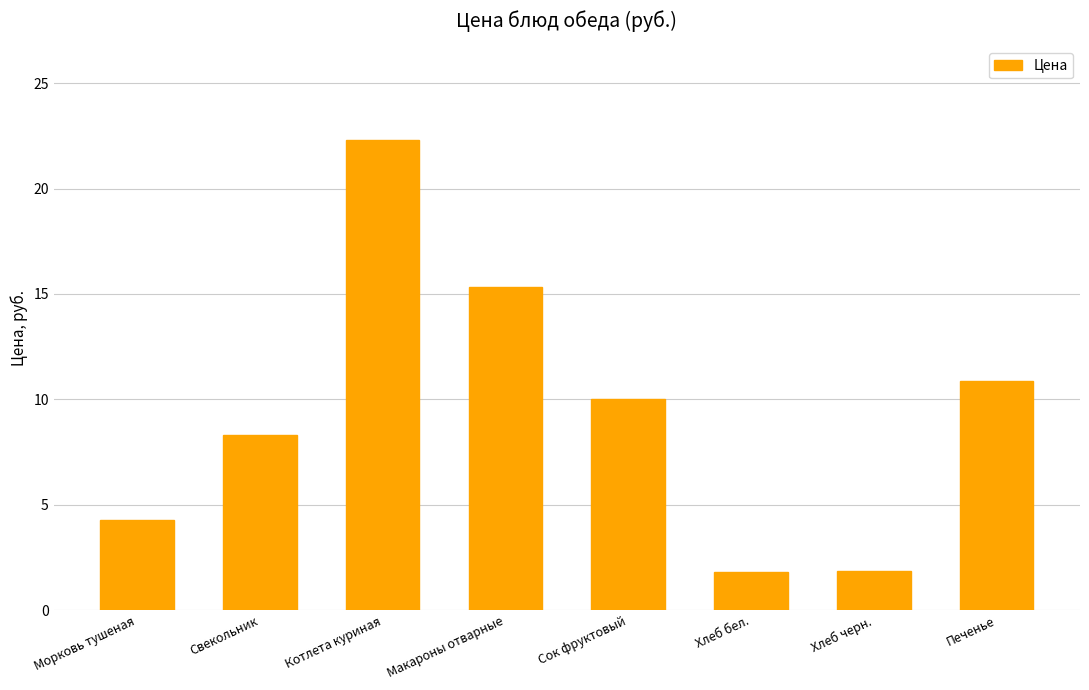

What is the label of the 3rd bar from the right?

Хлеб бел.